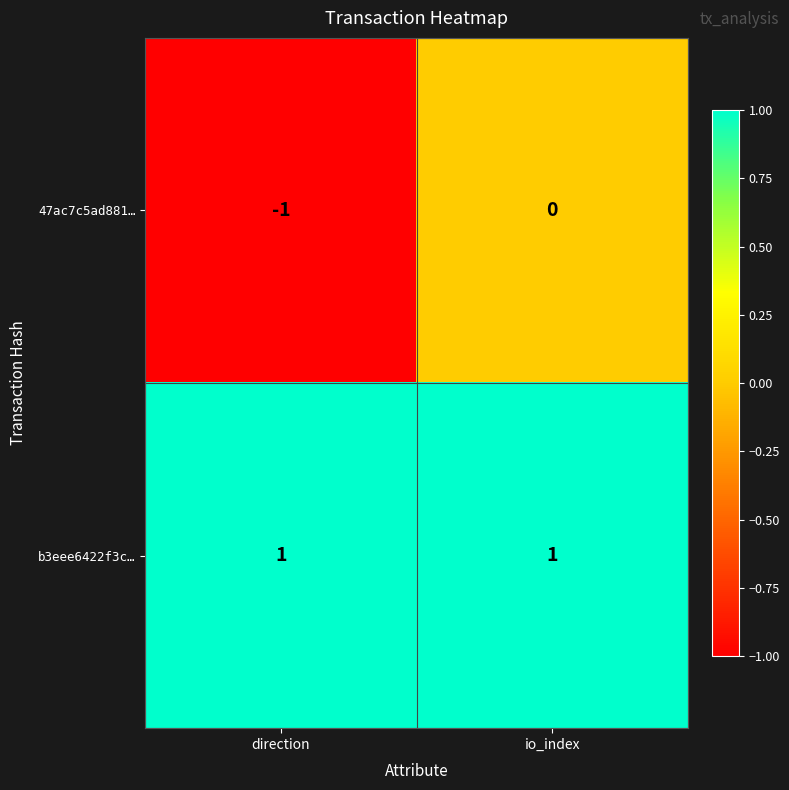

Reading left to right, what are all the values shown in this chart?

47ac7c5ad881…: direction=-1	io_index=0
b3eee6422f3c…: direction=1	io_index=1